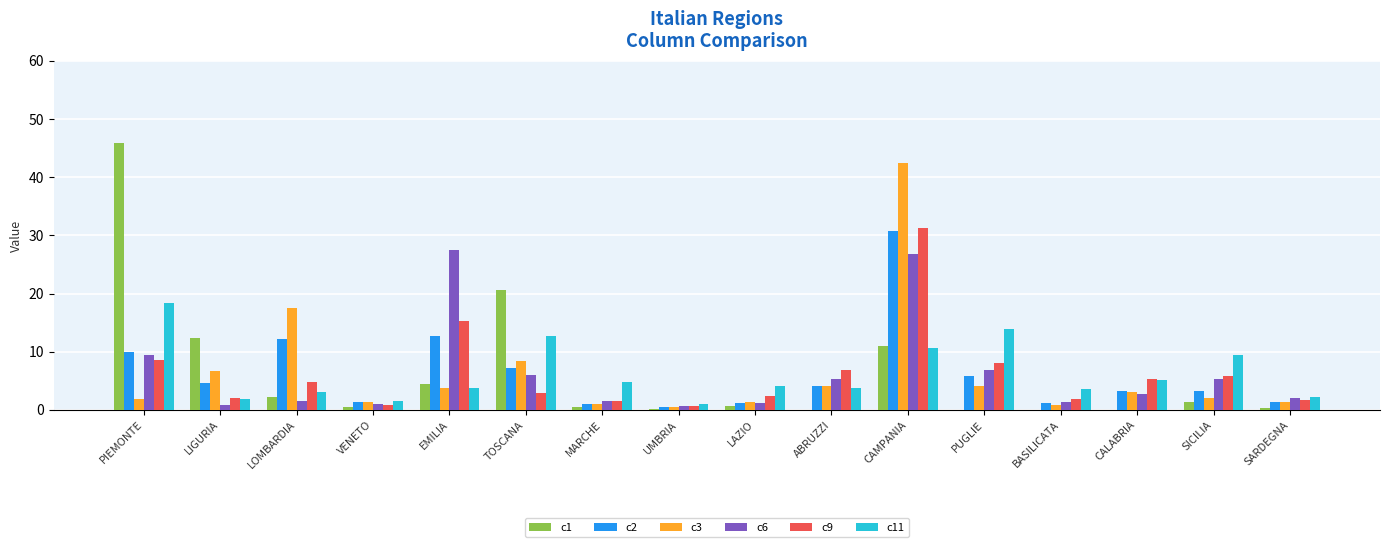

What is the highest value of the c1 series?

45.9